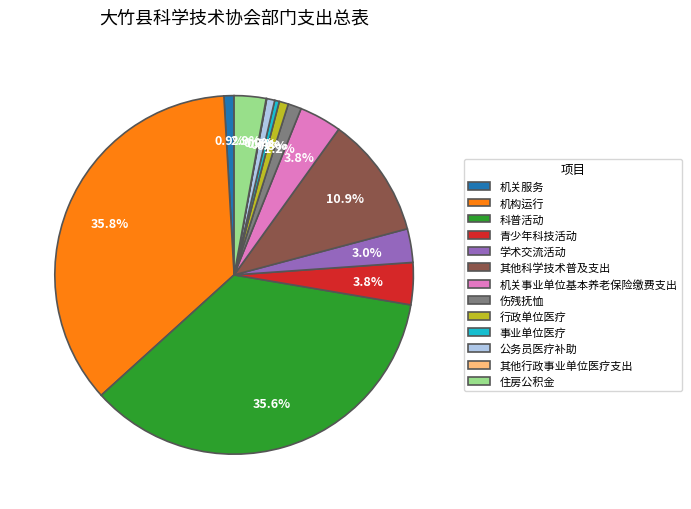

What percentage do 住房公积金 and 青少年科技活动 together represent?

6.7%